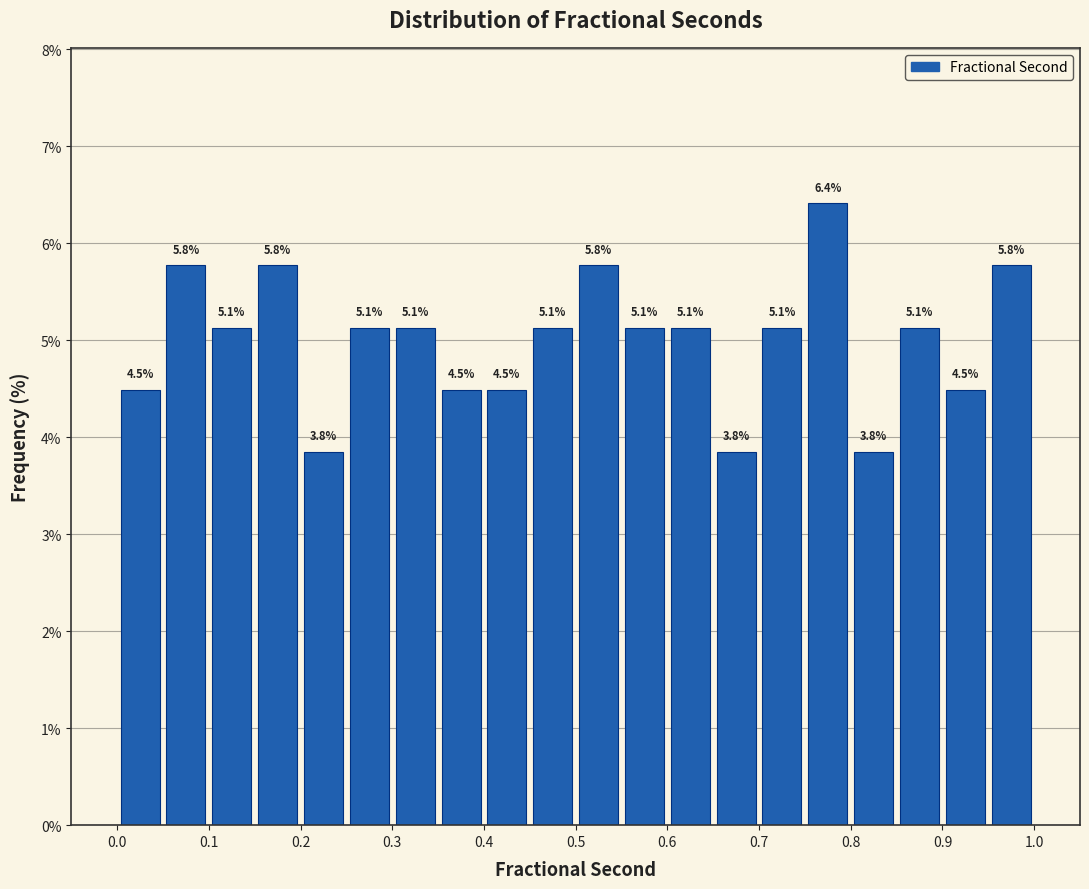

Which range on the x-axis has the tallest bar?

0.75 to 0.80